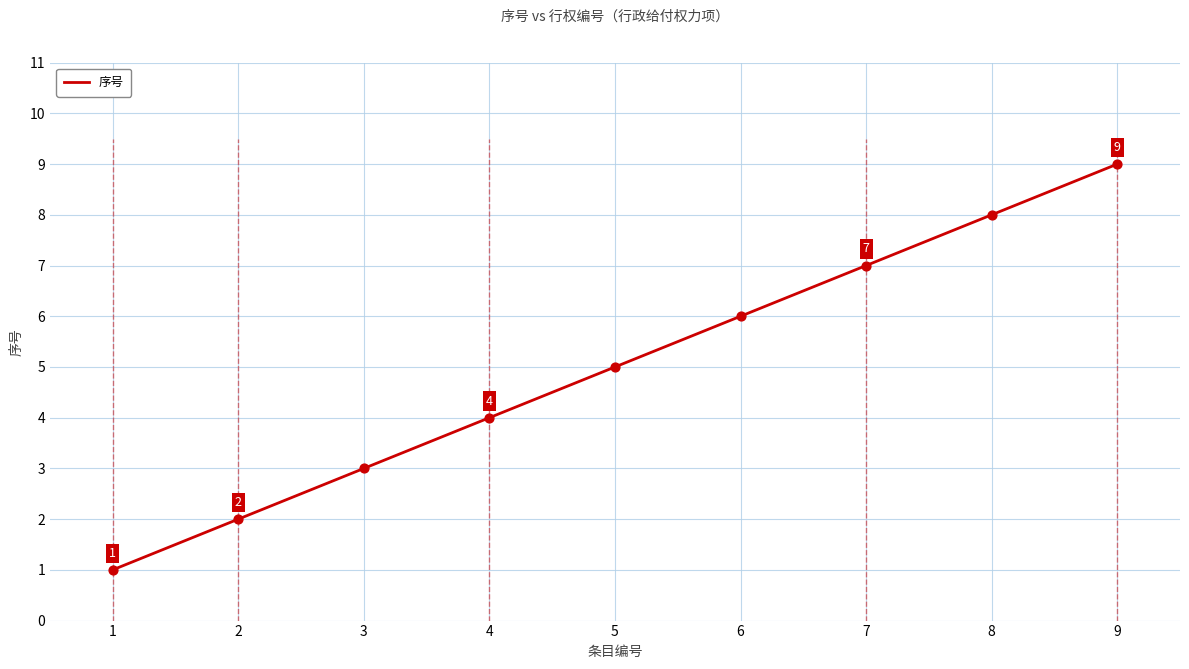

What is the ratio of the value at 5 to the value at 8?

0.6